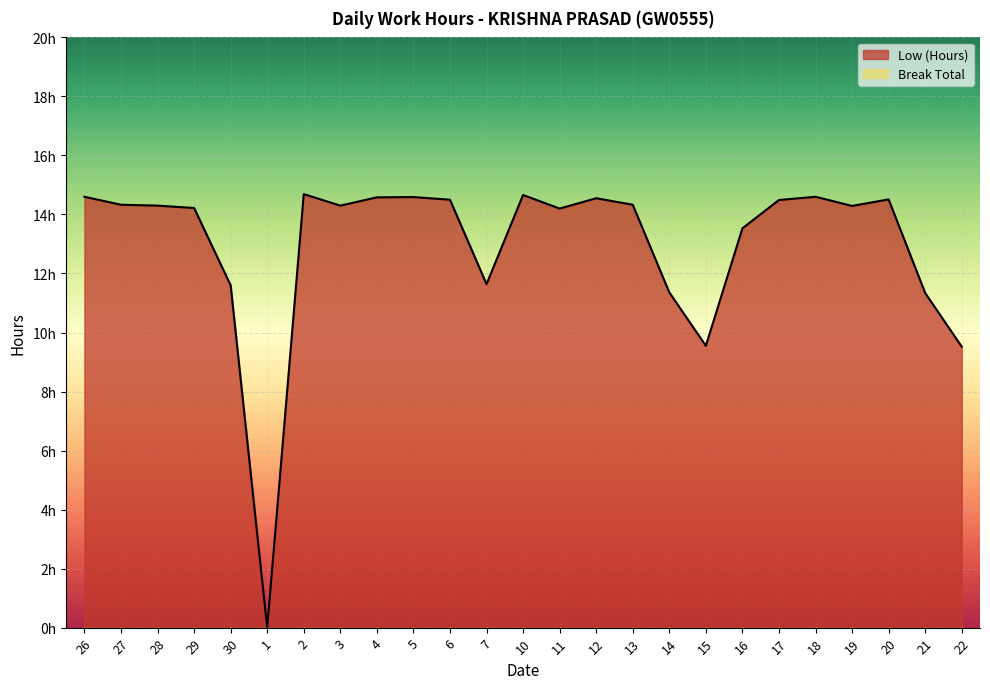

What is the sum of all values?

324.3